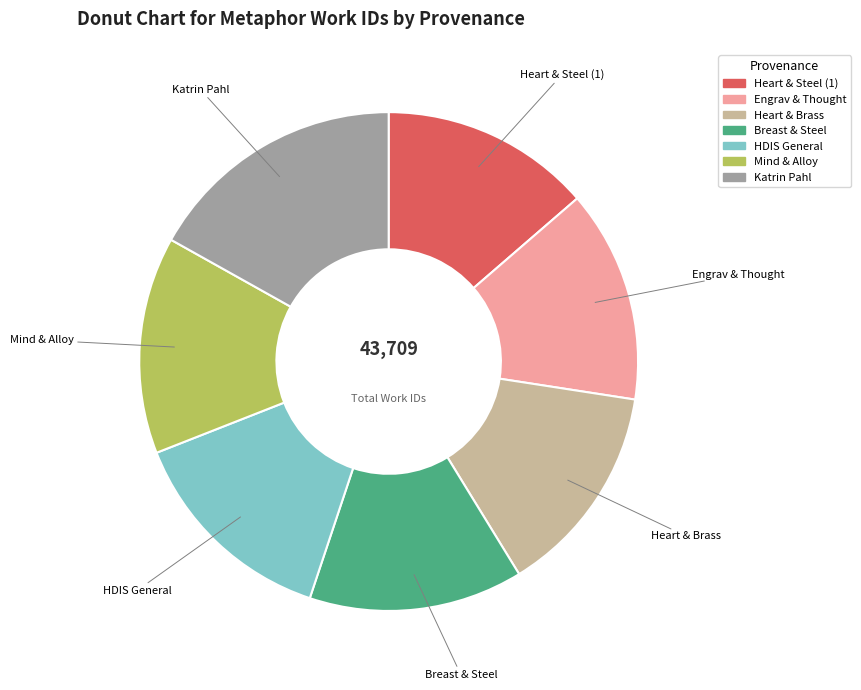

The Katrin Pahl slice represents 5% of the pie. True or false?

False